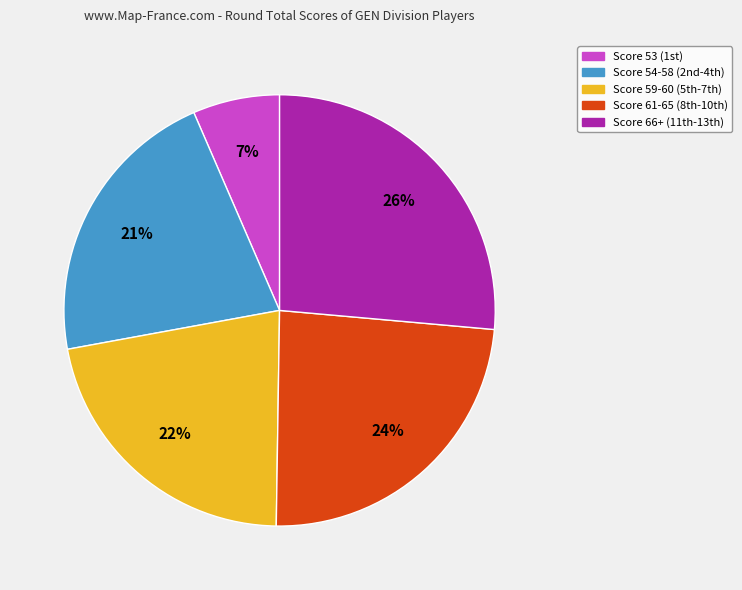

Is there a majority slice in this chart?

No